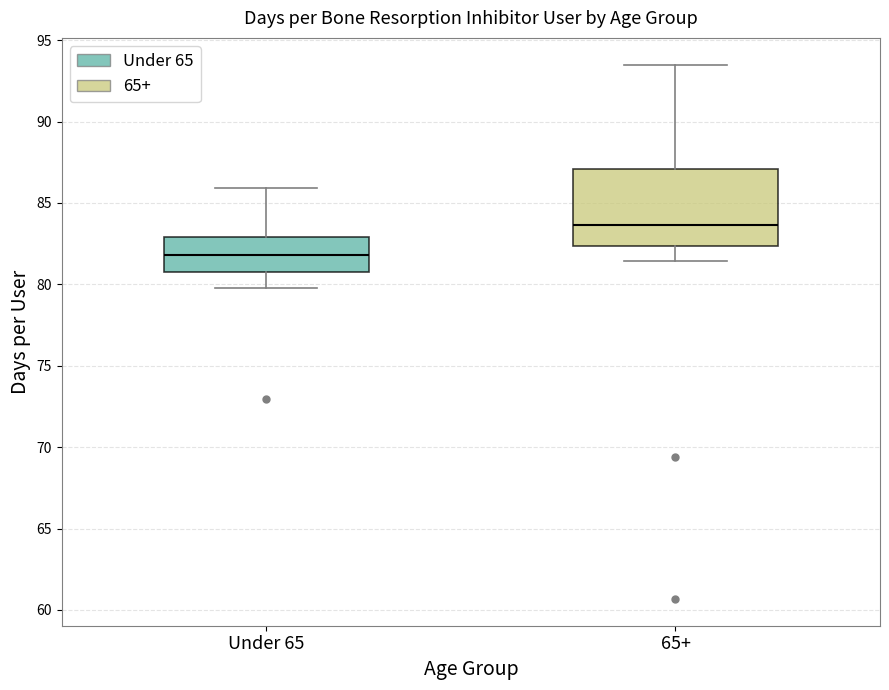

Reading left to right, read every box against the y-axis: the position of its median line, the range the box covers, and the ends of its whiskers. The values are not printed on the chart, so give them approximately, as read against the axis.

Under 65: median 82.0, box 80.5 to 83.0, whiskers 80.0 to 86.0
65+: median 83.5, box 82.5 to 87.0, whiskers 81.5 to 93.5